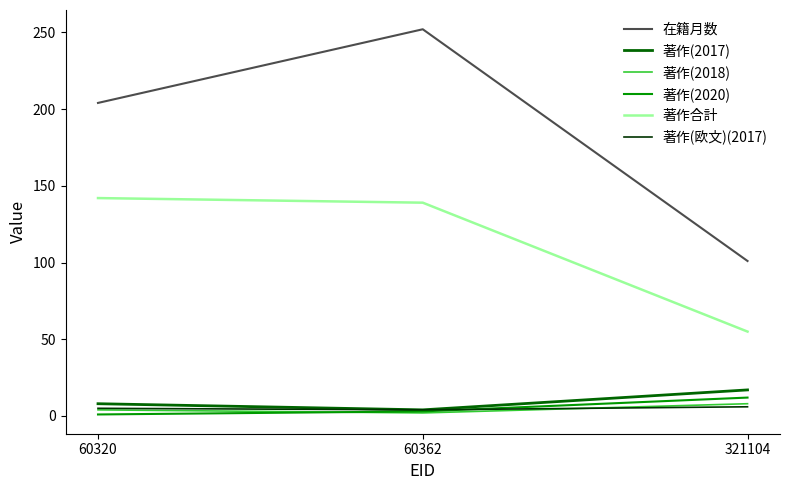

At which label does 著作(2020) reach its peak?

321104